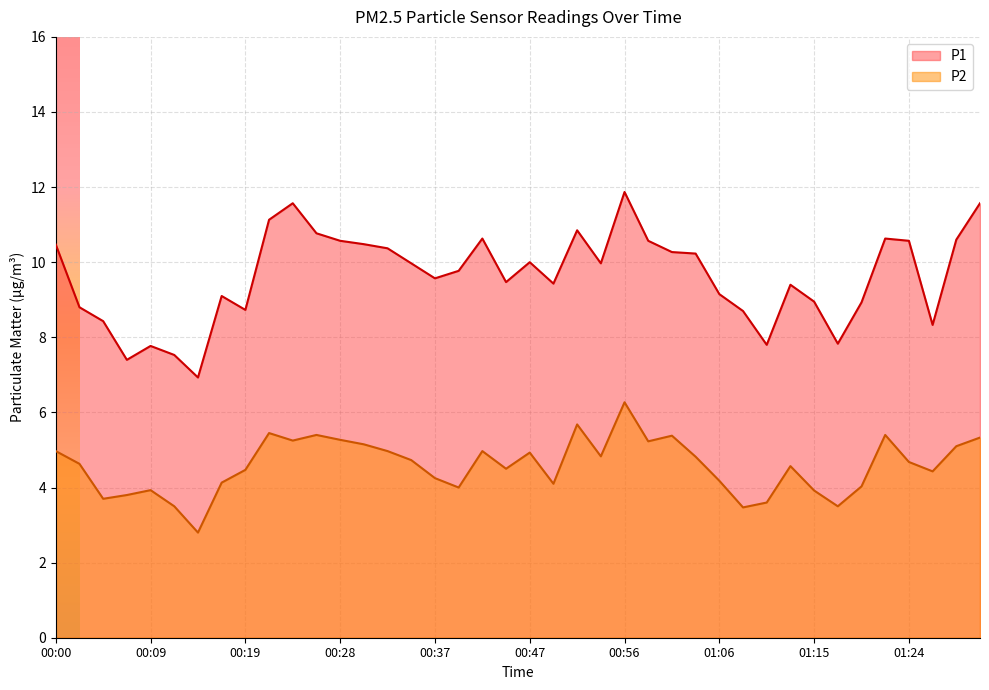

How many lines are shown in the chart?

2